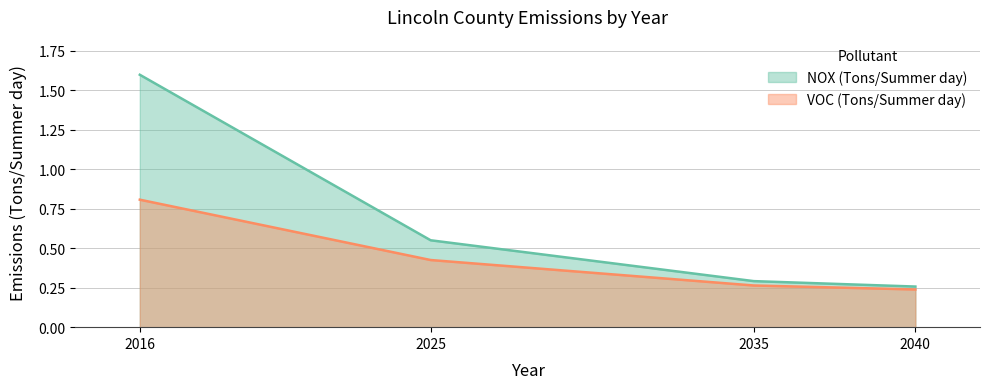

True or false: NOX (Tons/Summer day) and VOC (Tons/Summer day) cross at least once.

False